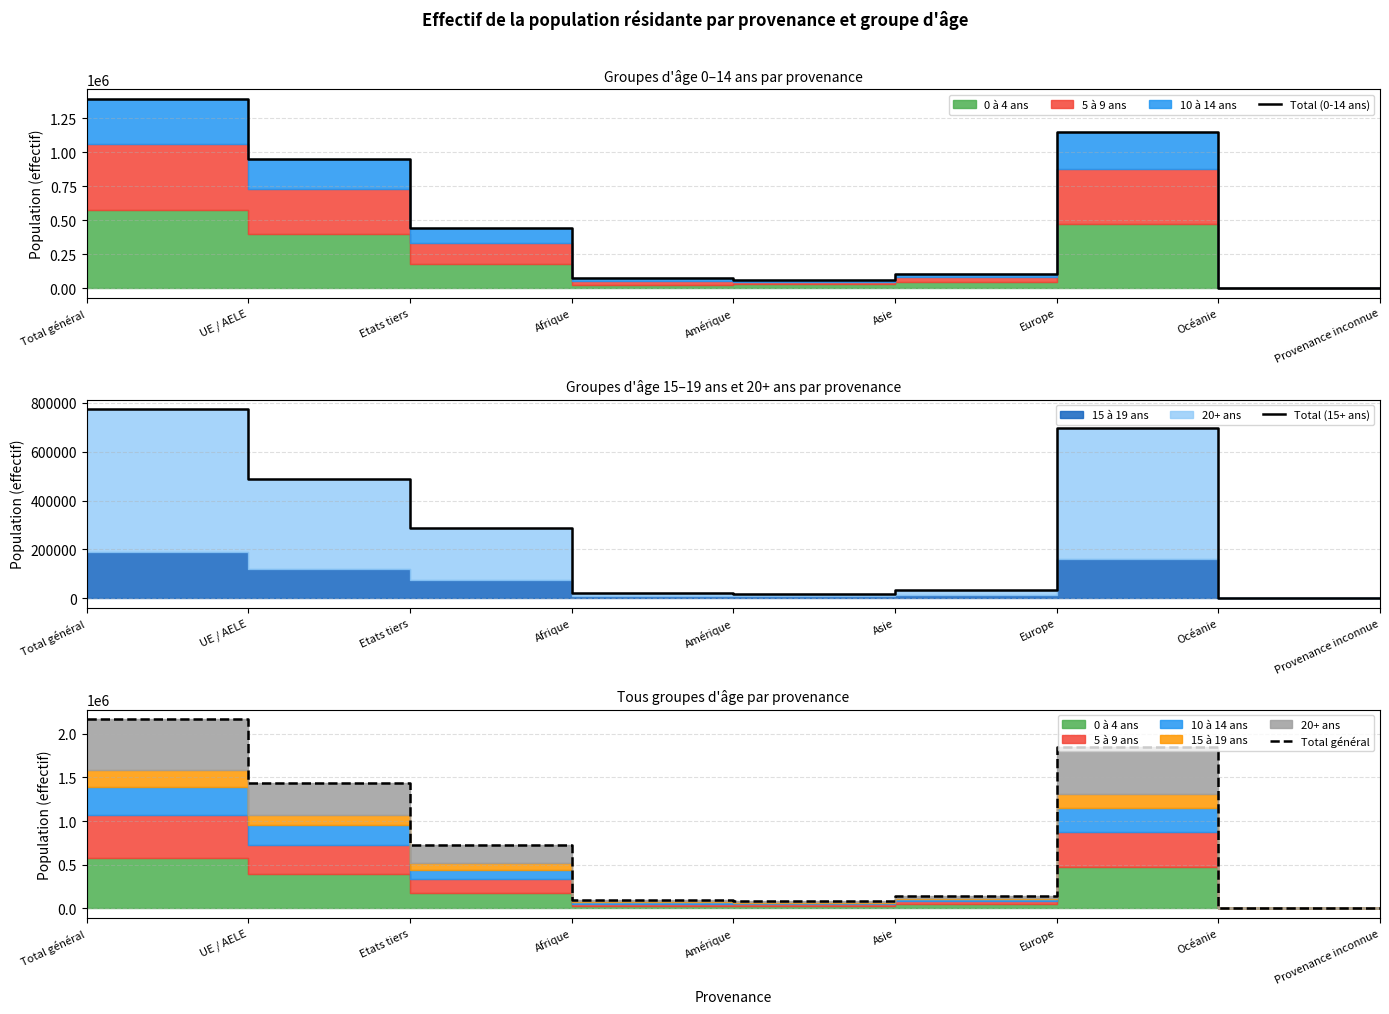

Rank the series by their average value, from lowest to highest.

Total (15+ ans), Total (0-14 ans), Total général